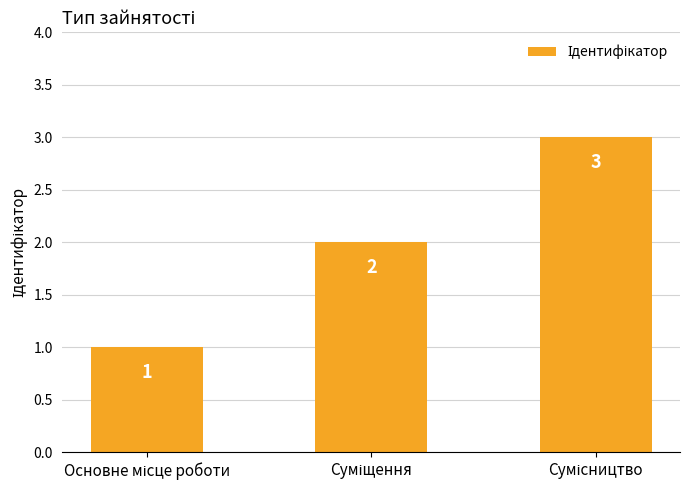

What is the maximum value shown in the chart?

3